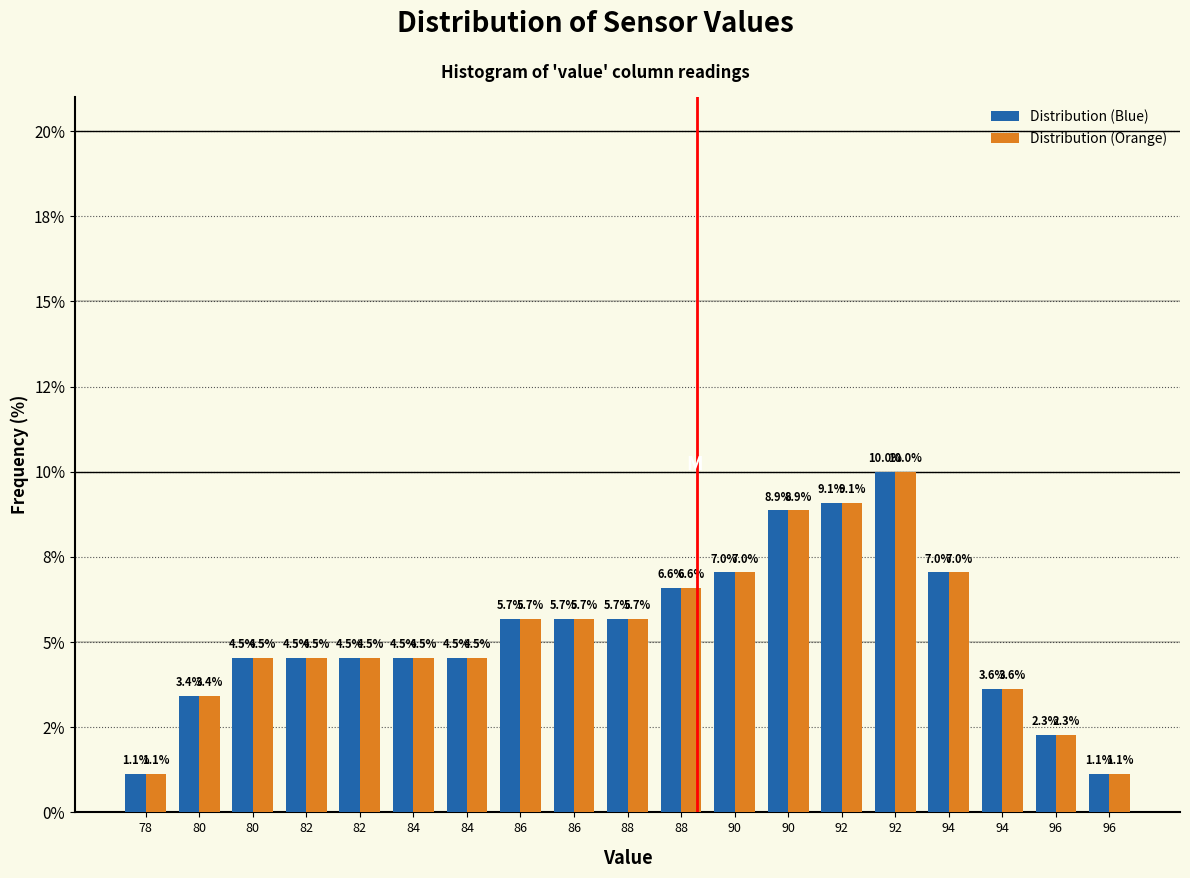

What are all the series names shown in the legend?

Distribution (Blue), Distribution (Orange)